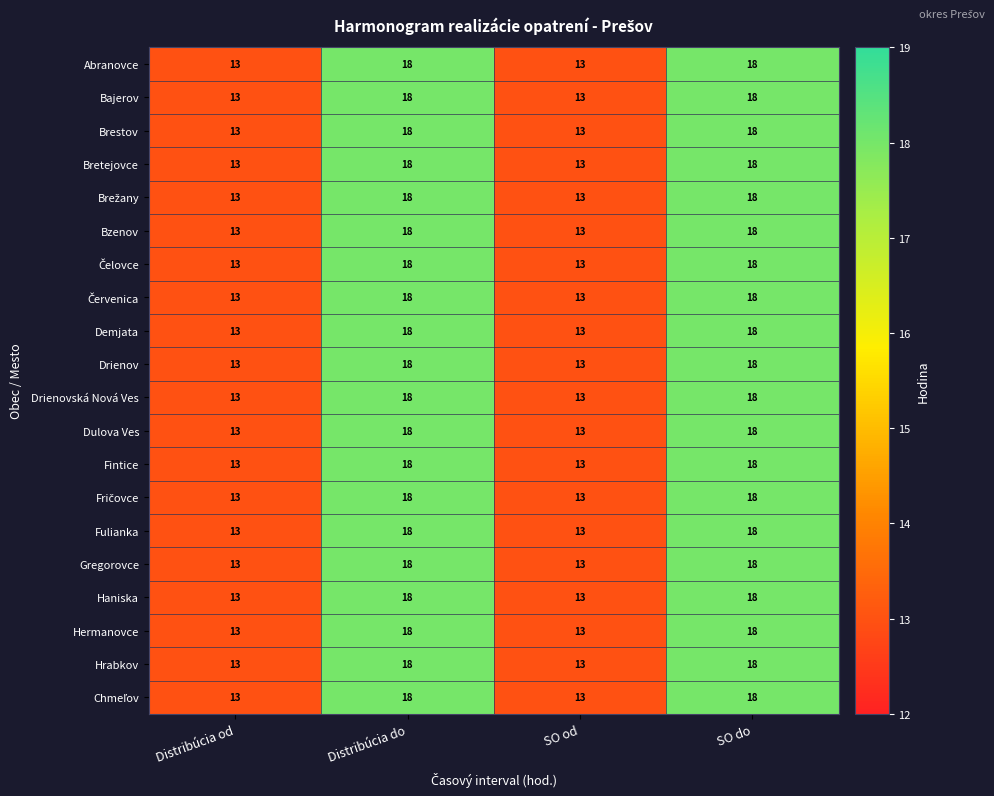

What is the minimum value for Abranovce?

13